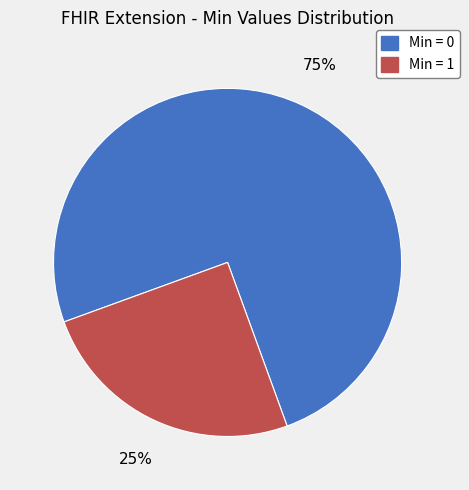

To the nearest percent, what is the average slice percentage?

50%